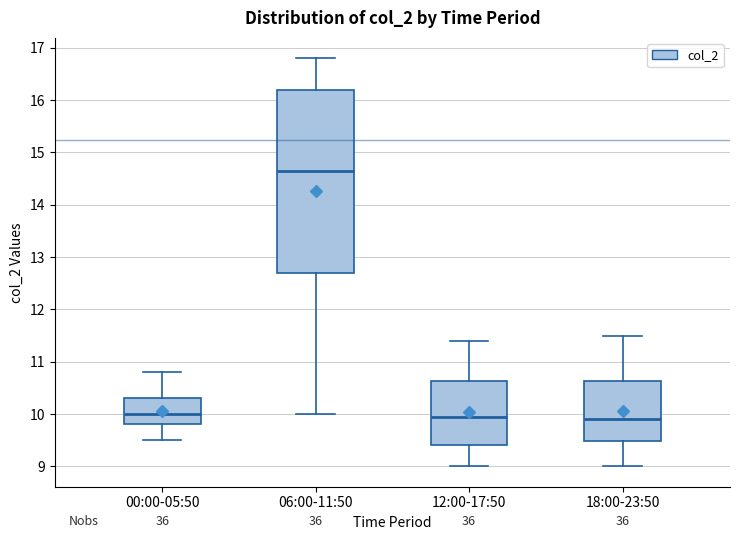

Reading left to right, transcribe this box plot: for each box, give where its median line is, the range the box spans, and where its two whiskers end, as read against the y-axis. The values are not printed on the chart, so give them approximately, as read against the axis.

00:00-05:50: median 10.0, box 9.8 to 10.3, whiskers 9.5 to 10.8
06:00-11:50: median 14.7, box 12.7 to 16.2, whiskers 10.0 to 16.8
12:00-17:50: median 10.0, box 9.4 to 10.6, whiskers 9.0 to 11.4
18:00-23:50: median 9.9, box 9.5 to 10.6, whiskers 9.0 to 11.5